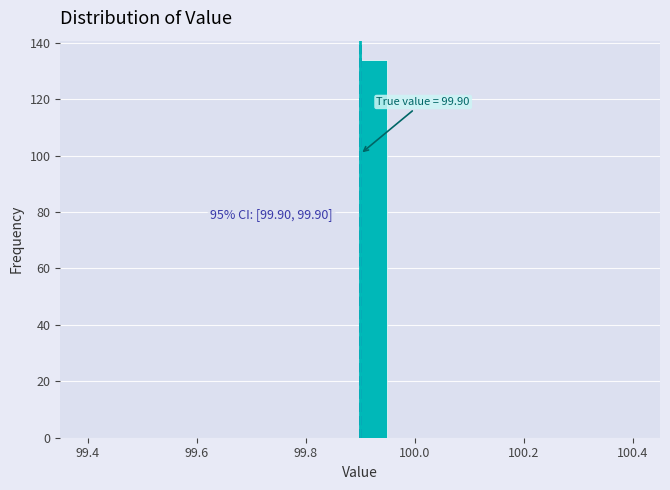

Read against the x-axis, roughly where is the centre of the tallest bar?

99.92